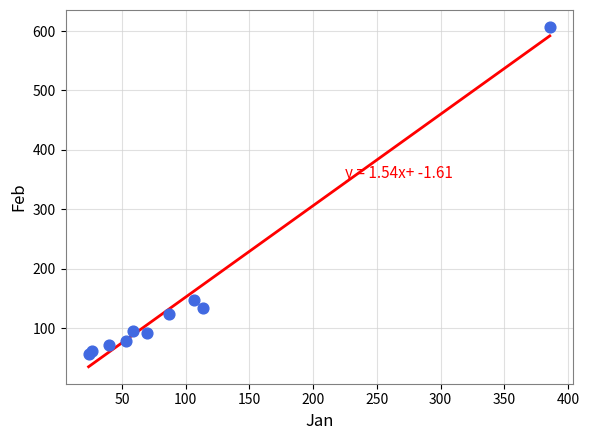

What Y value in the scatter plot is closest to 331?

147.6